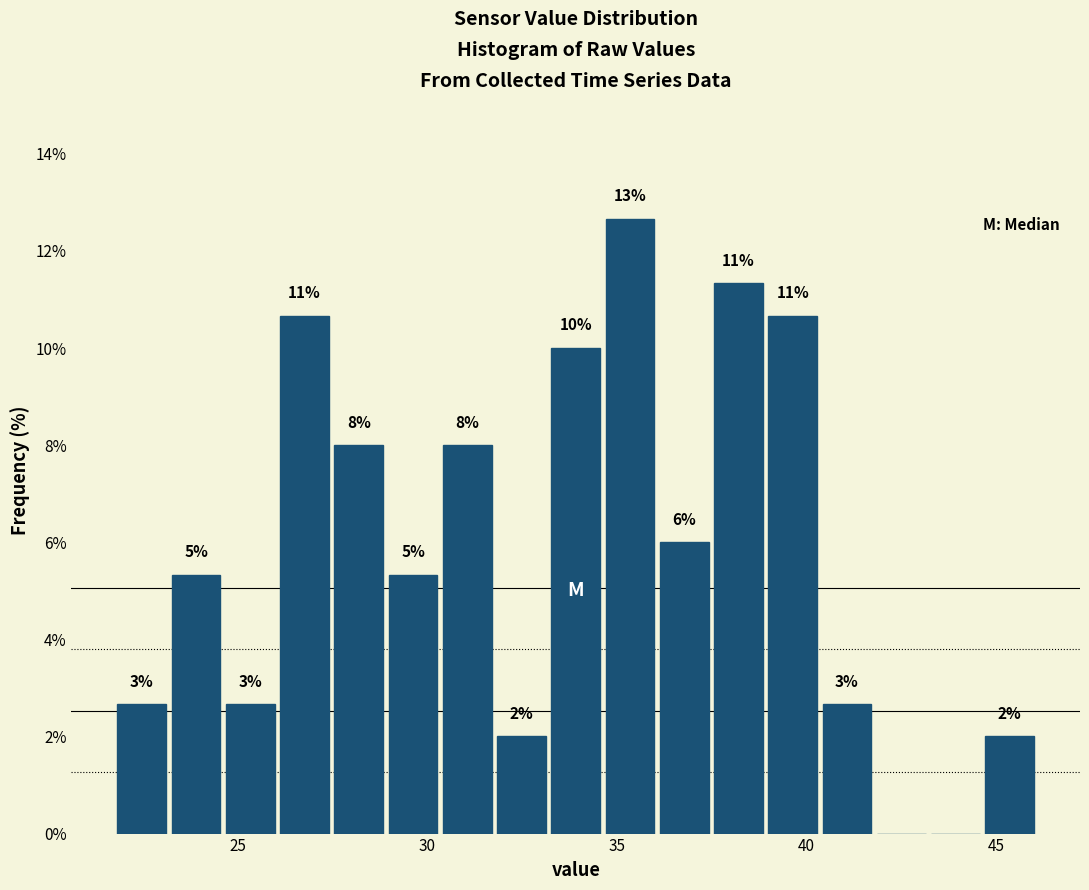

Read against the x-axis, roughly where is the centre of the tallest bar?

35.5